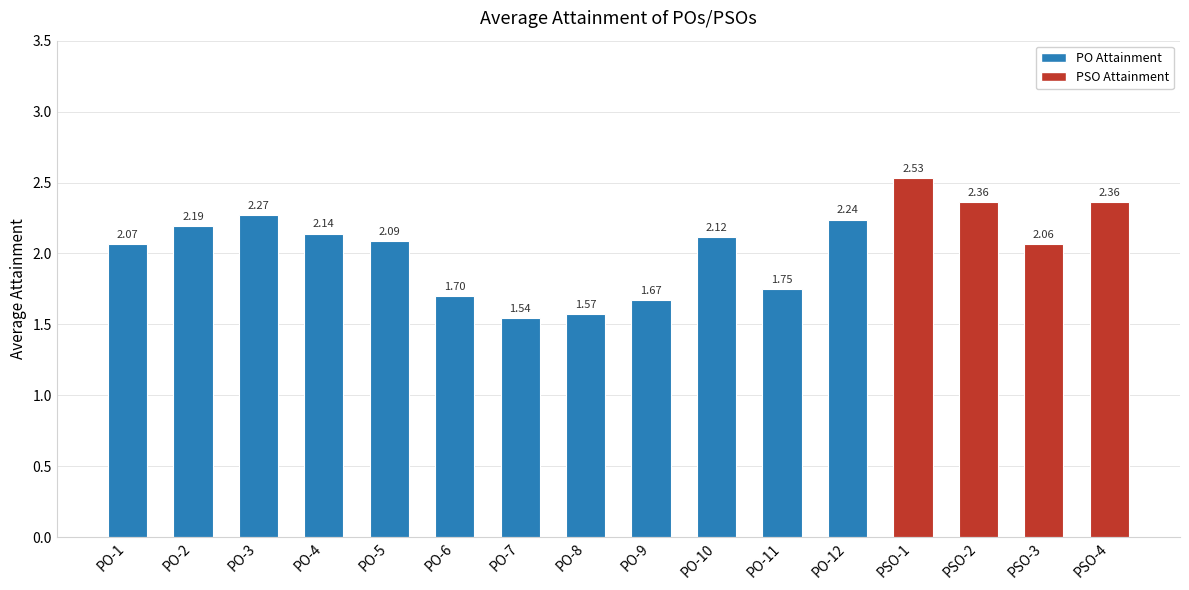

What is the label of the 11th bar from the left?

PO-11